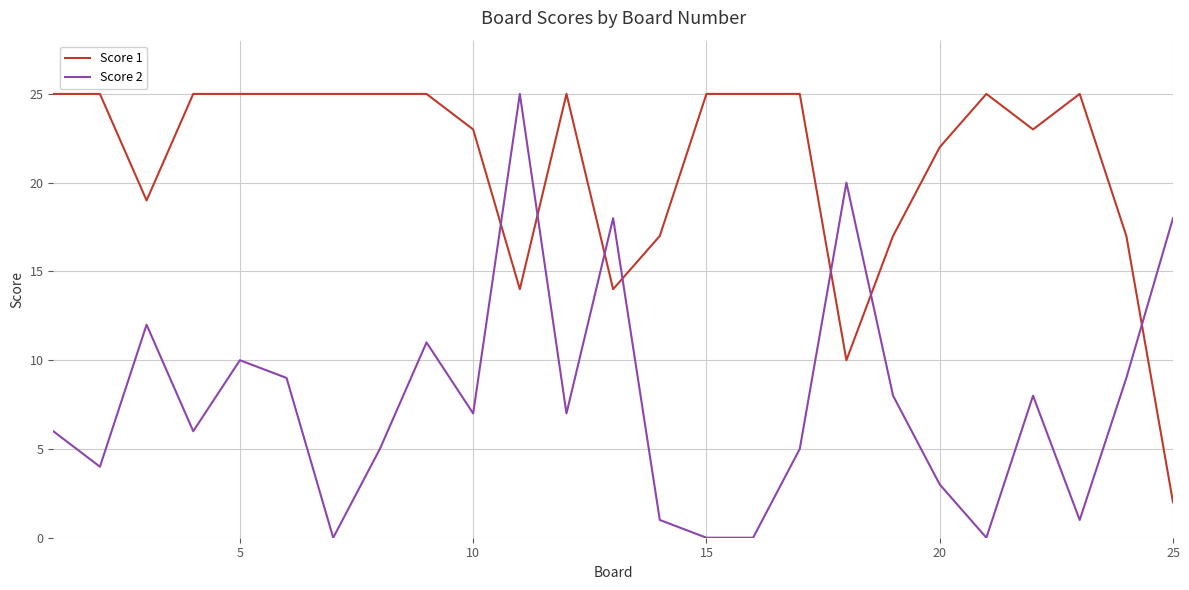

How many lines are shown in the chart?

2